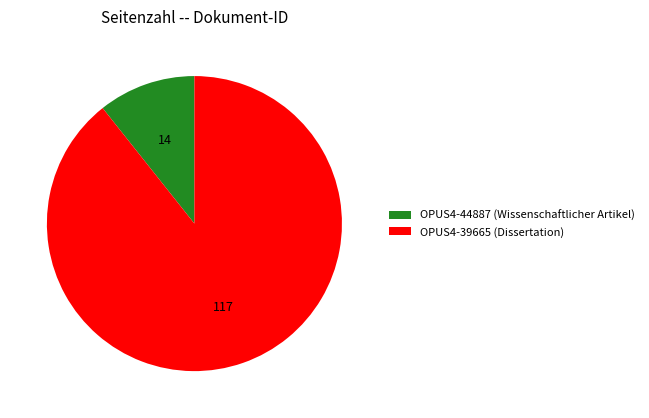

Which slice is the largest?

OPUS4-39665 (Dissertation)